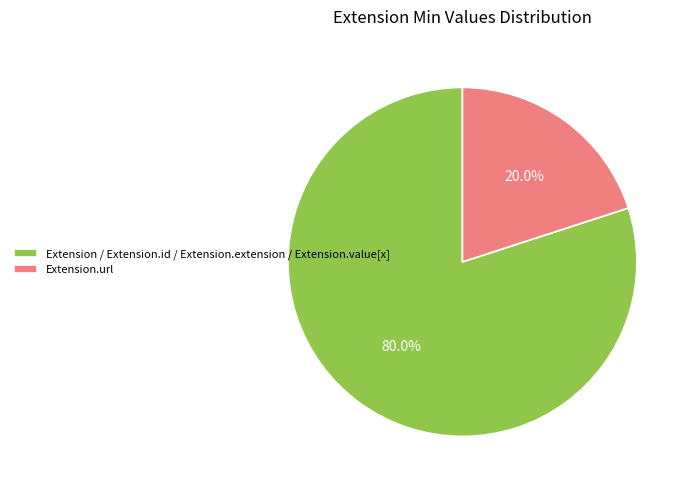

What is the smallest slice in the pie chart?

Extension.url